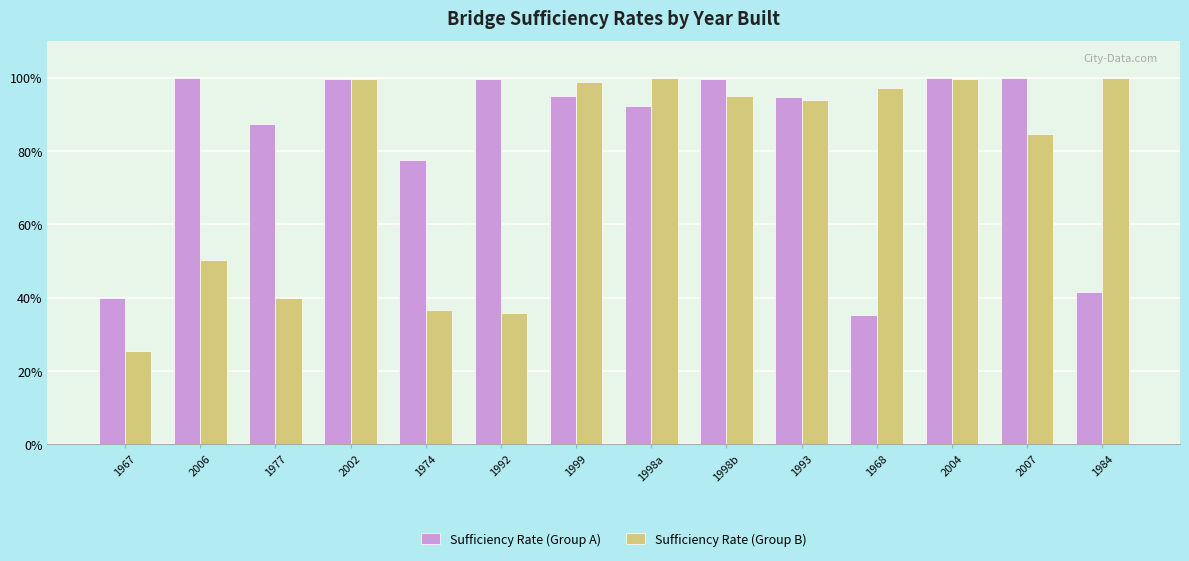

List the series in order of their overall mean, lowest first.

Sufficiency Rate (Group B), Sufficiency Rate (Group A)